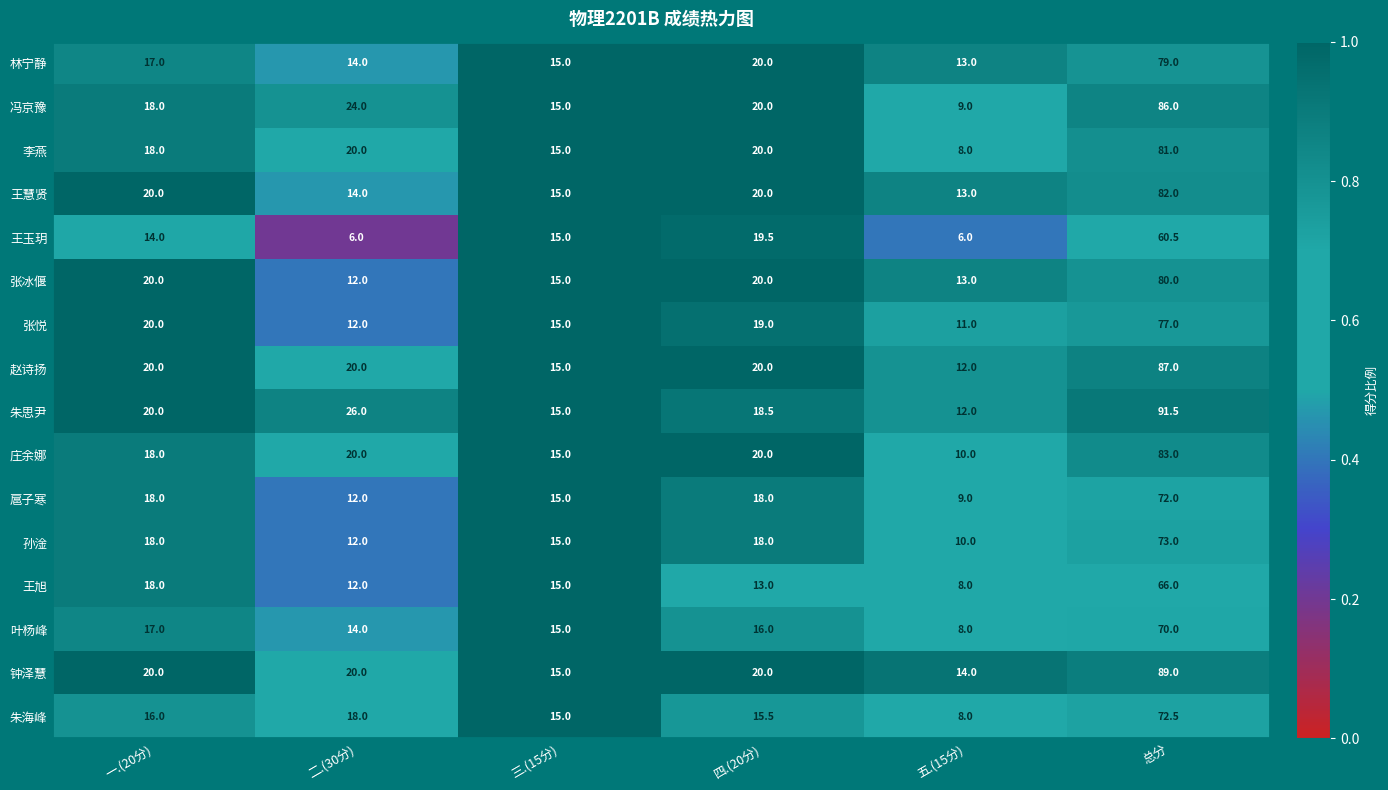

What is the total value across all series at 总分?

1249.5